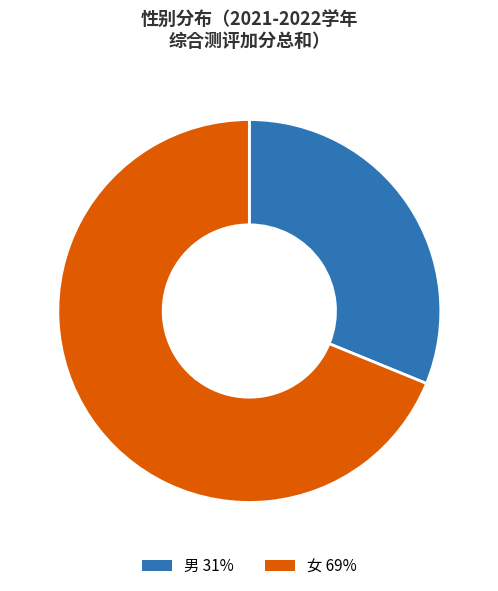

Is there a majority slice in this chart?

Yes